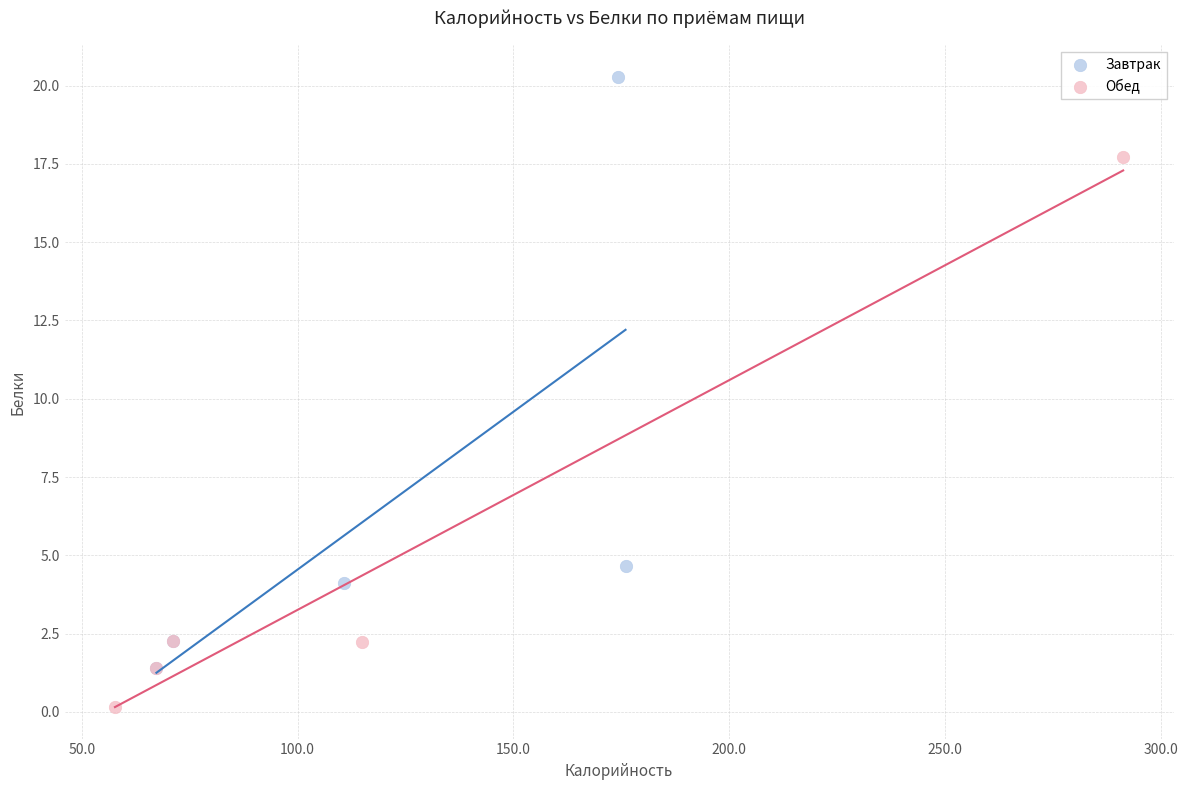

What are all the series names shown in the legend?

Завтрак, Обед